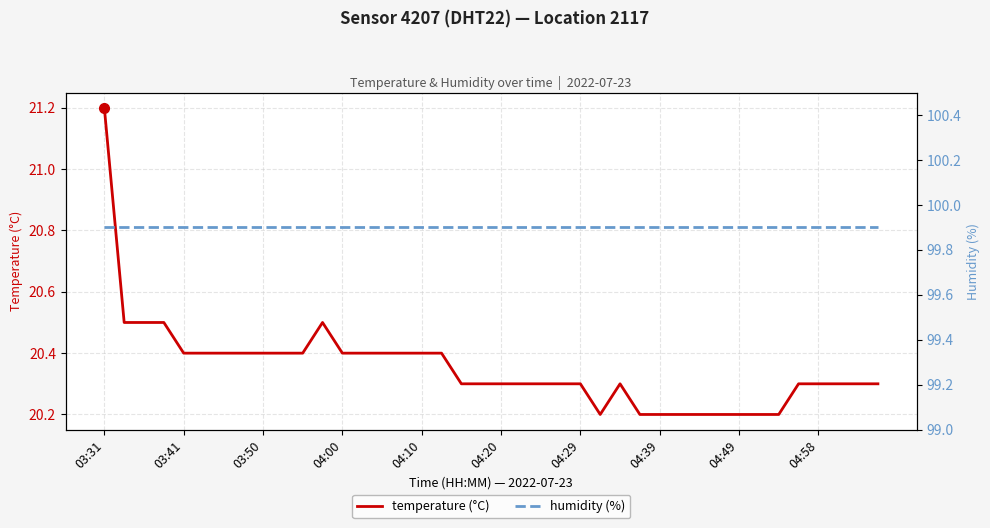

The humidity (%) series shows 99.9 at 13. True or false?

True